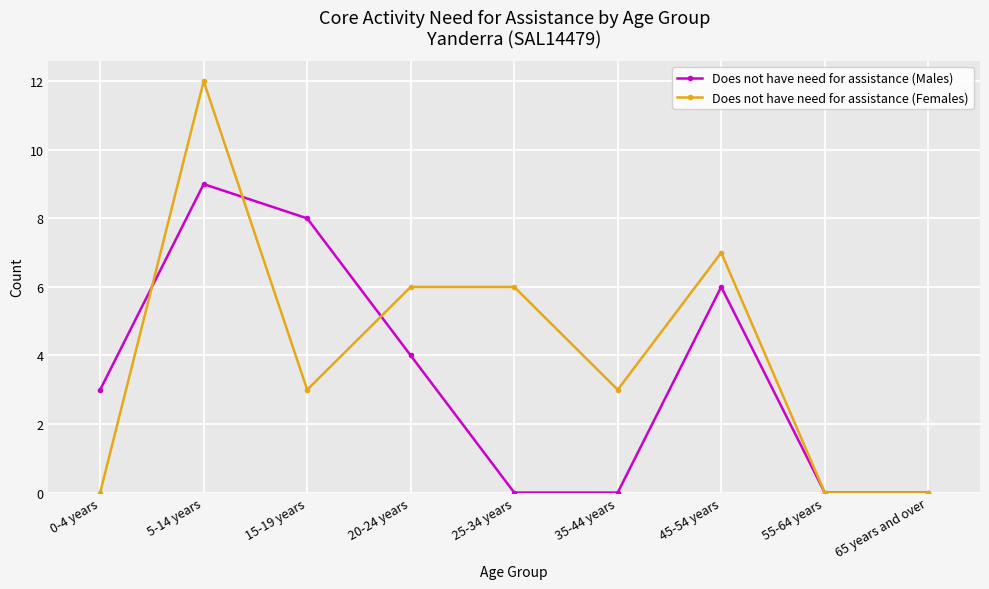

What is the total value across all series at 20-24 years?

10